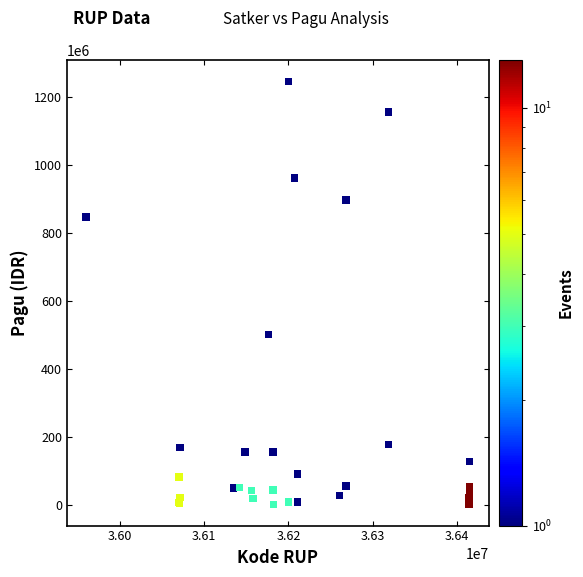

What Y value in the scatter plot is closest to 622840000?

499932000